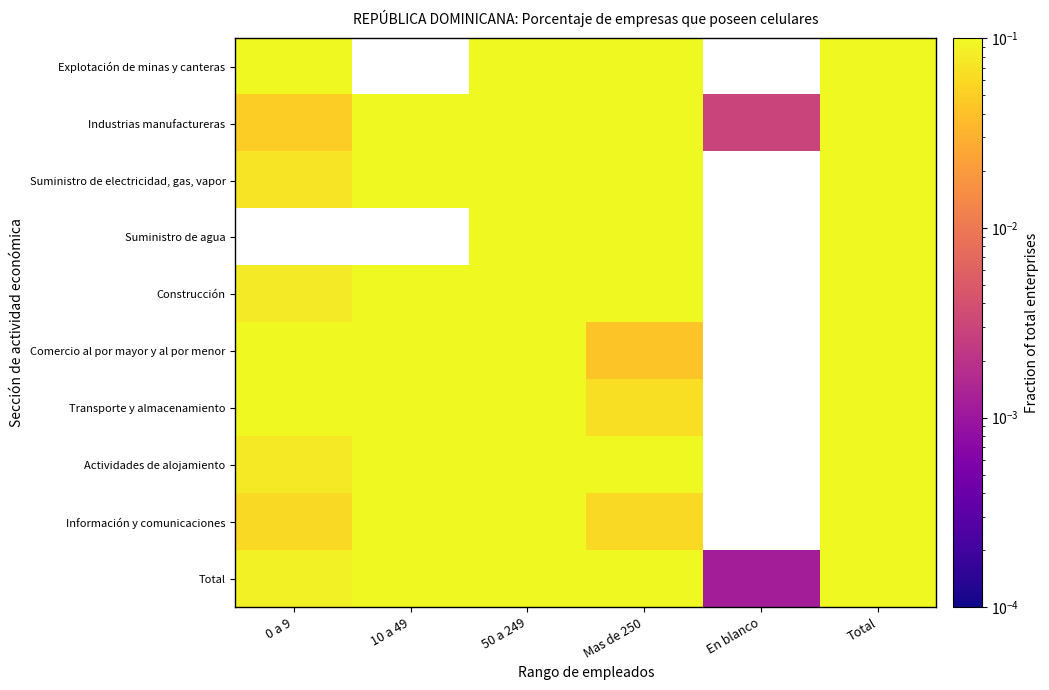

What is the total value across all series at Mas de 250?

1.8